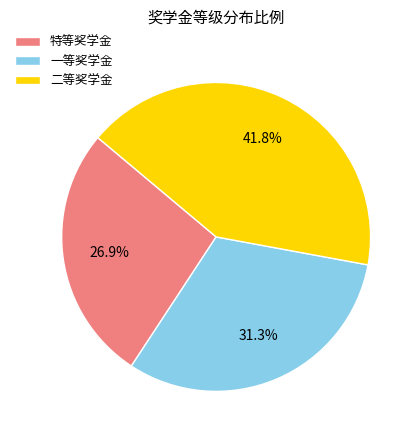

How many slices are in this pie chart?

3